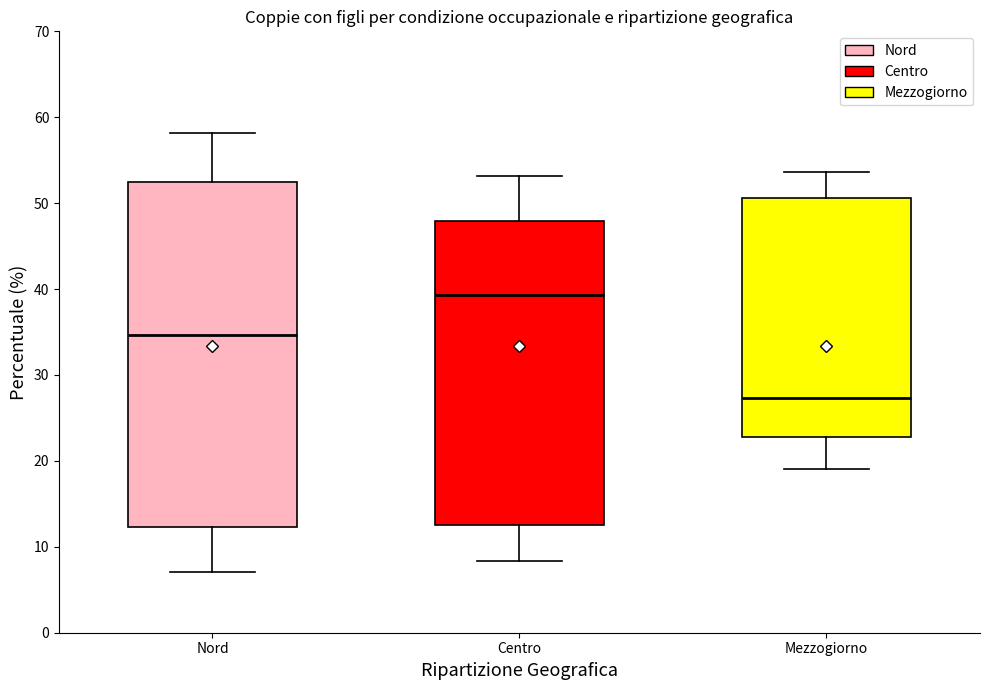

Where is the upper edge of the box for Mezzogiorno on the y-axis? The values are not printed on the chart, so give them approximately, as read against the axis.

51